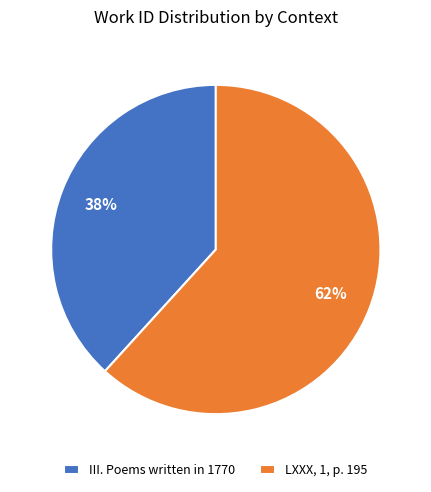

To the nearest percent, what is the average slice percentage?

50%